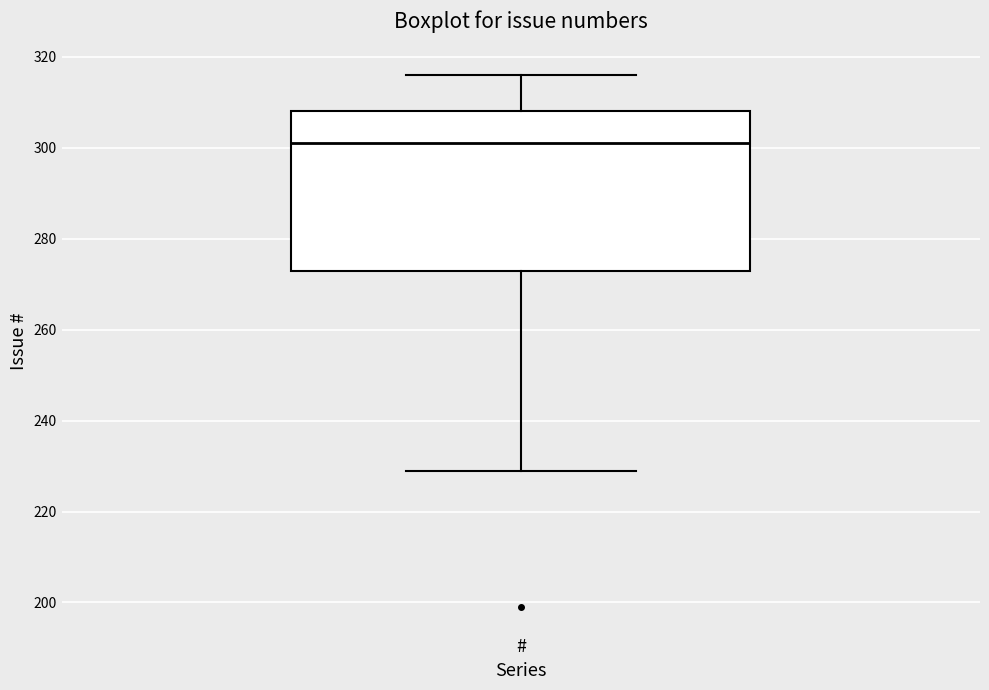

Read this box plot against the y-axis: the position of the median line, the range covered by the box, and the ends of both whiskers. The values are not printed on the chart, so give them approximately, as read against the axis.

median 302, box 274 to 308, whiskers 230 to 316